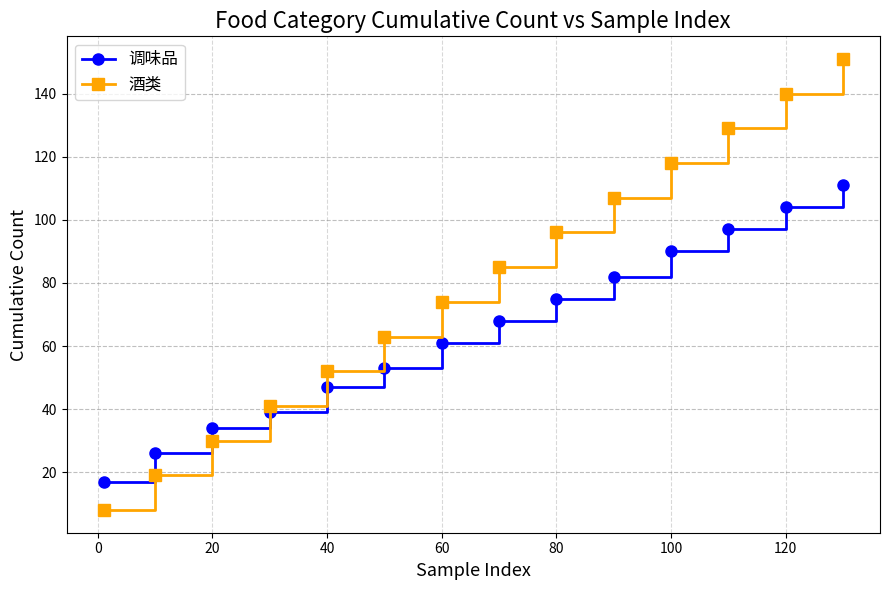

How many intersections are there between 酒类 and 调味品?

1